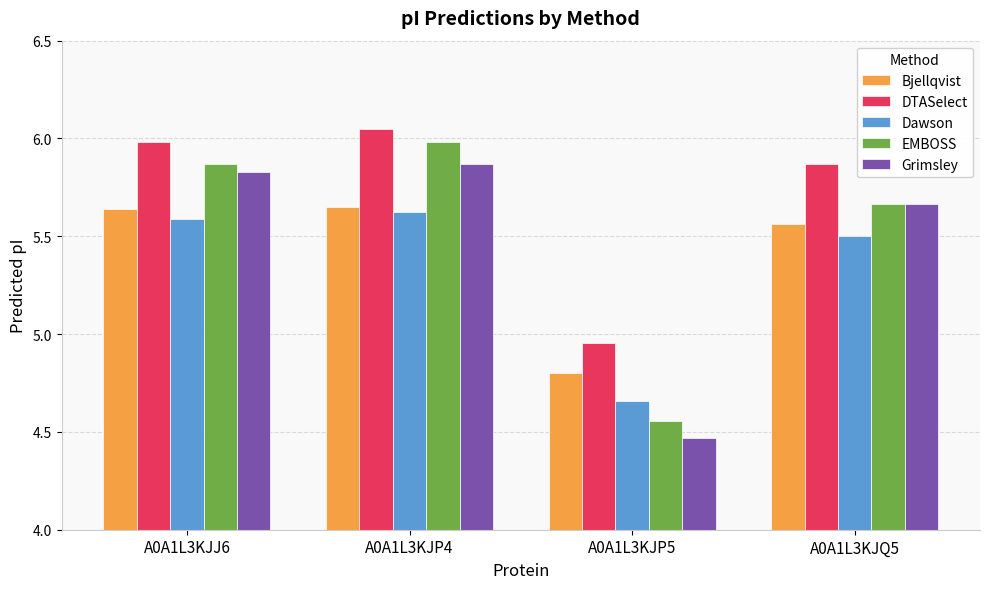

True or false: Bjellqvist has a value of 5.6 at A0A1L3KJQ5.

True